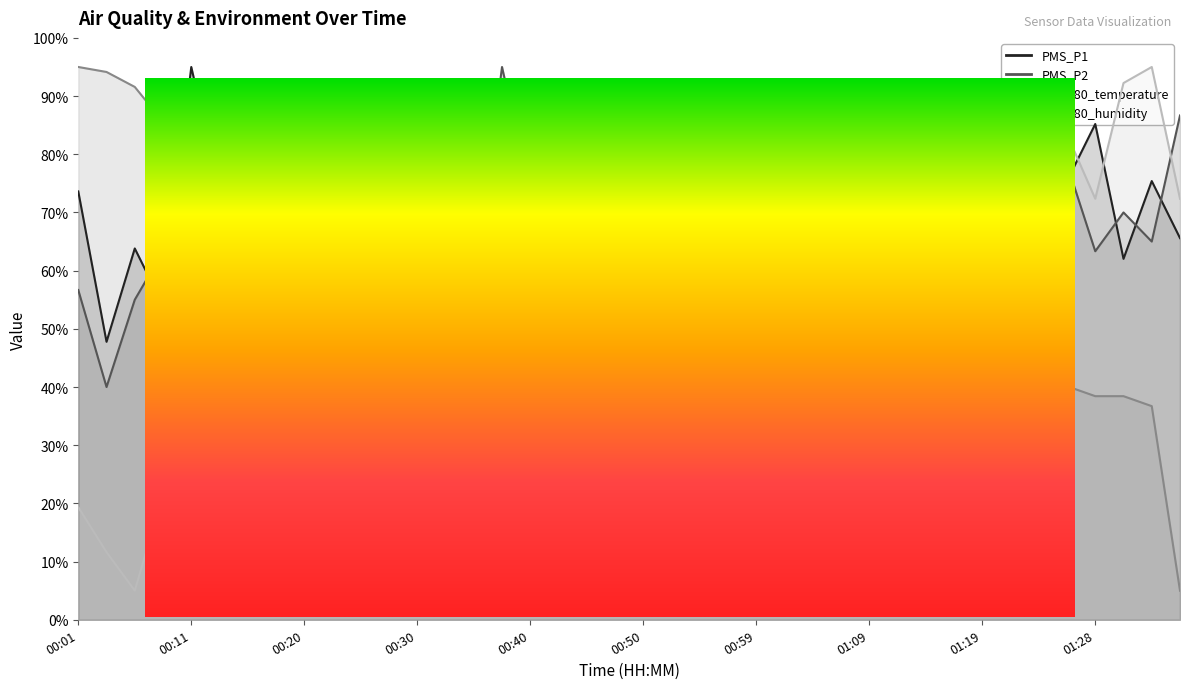

How many intersections are there between BME280_temperature and PMS_P1?

9